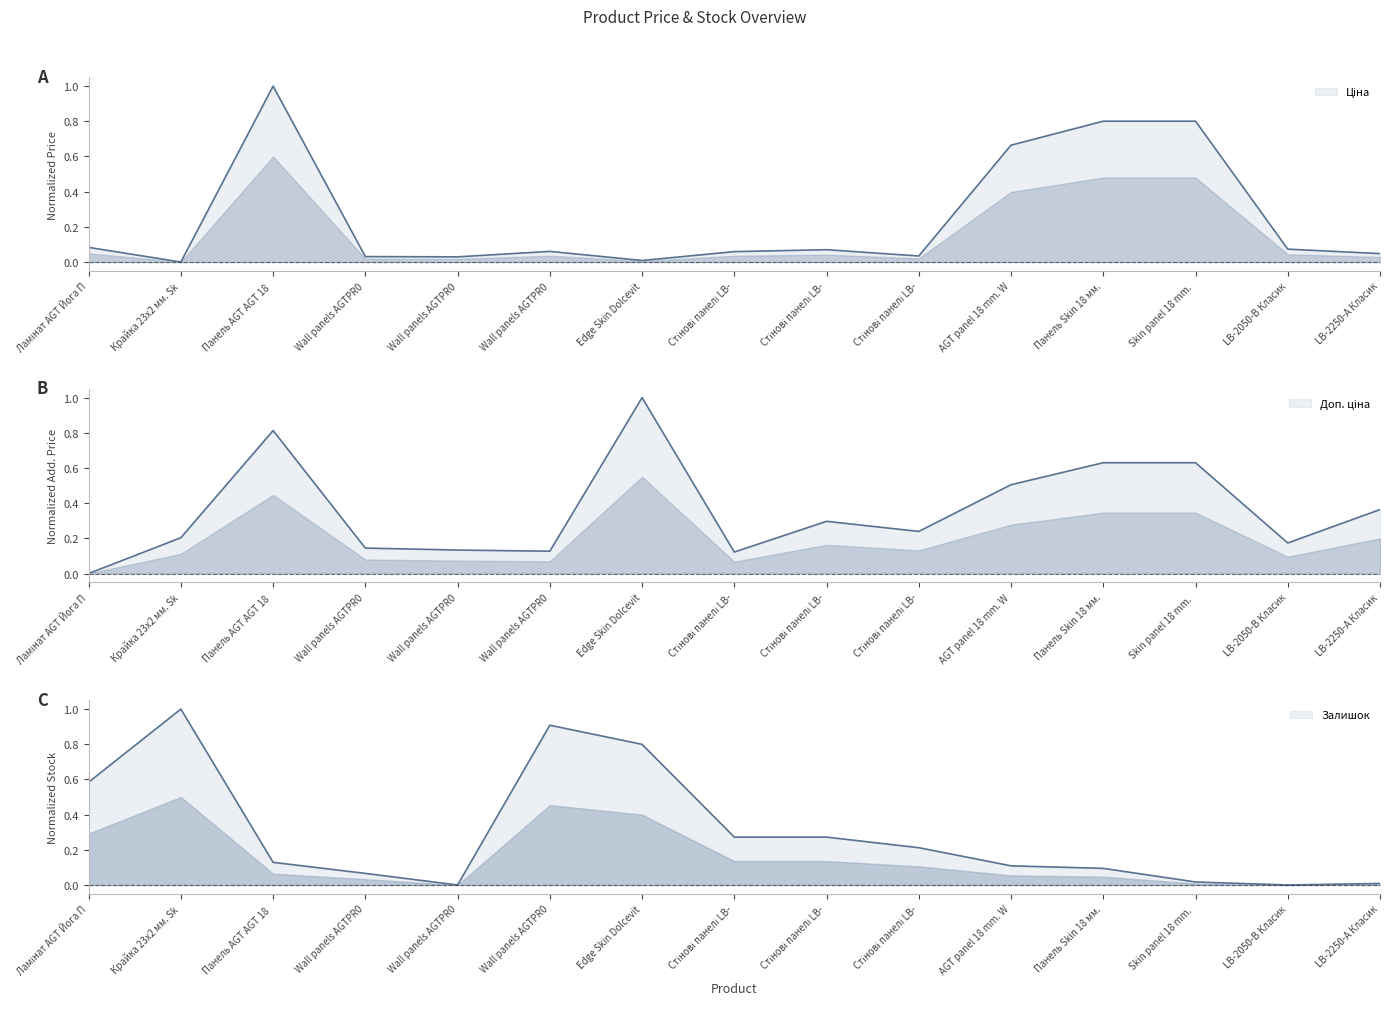

At which category does Ціна reach its first local peak?

Панель AGT AGT 18